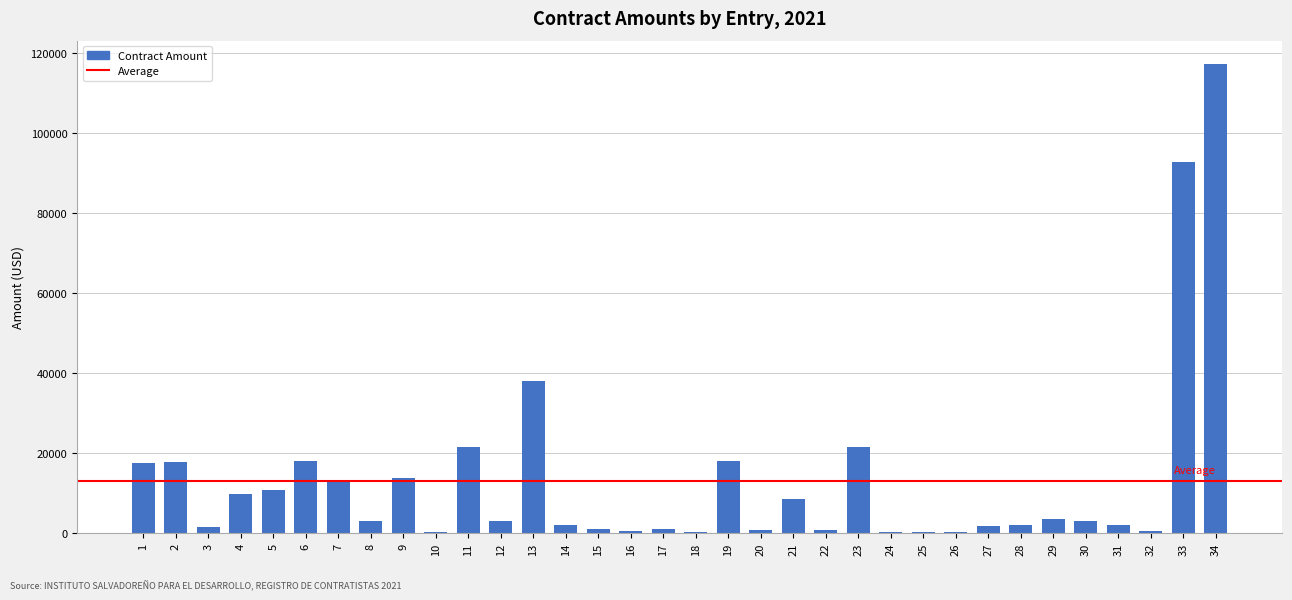

Are the bars grouped side by side (vs. stacked)?

No